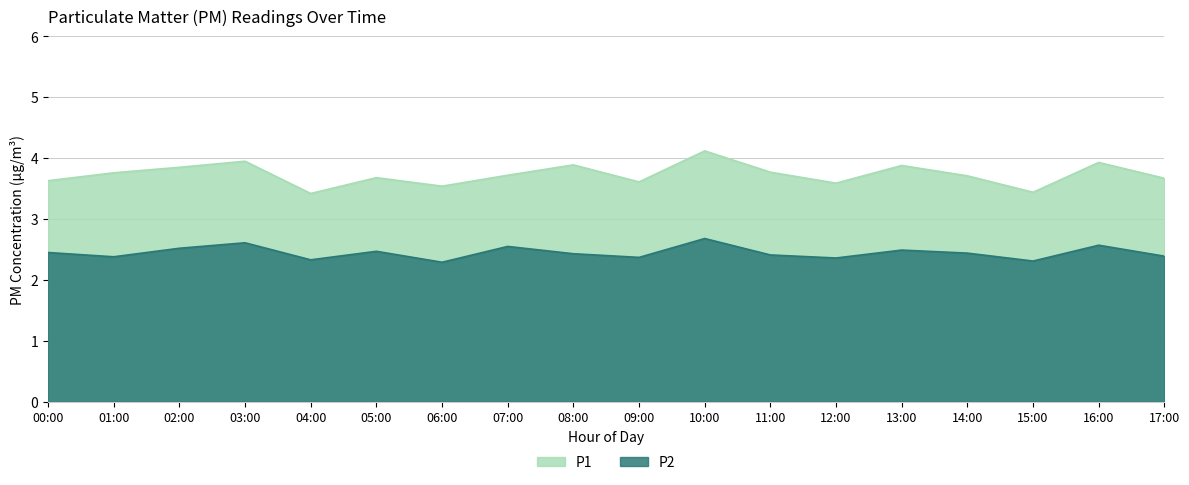

How many interior local peaks does the P2 series have?

6